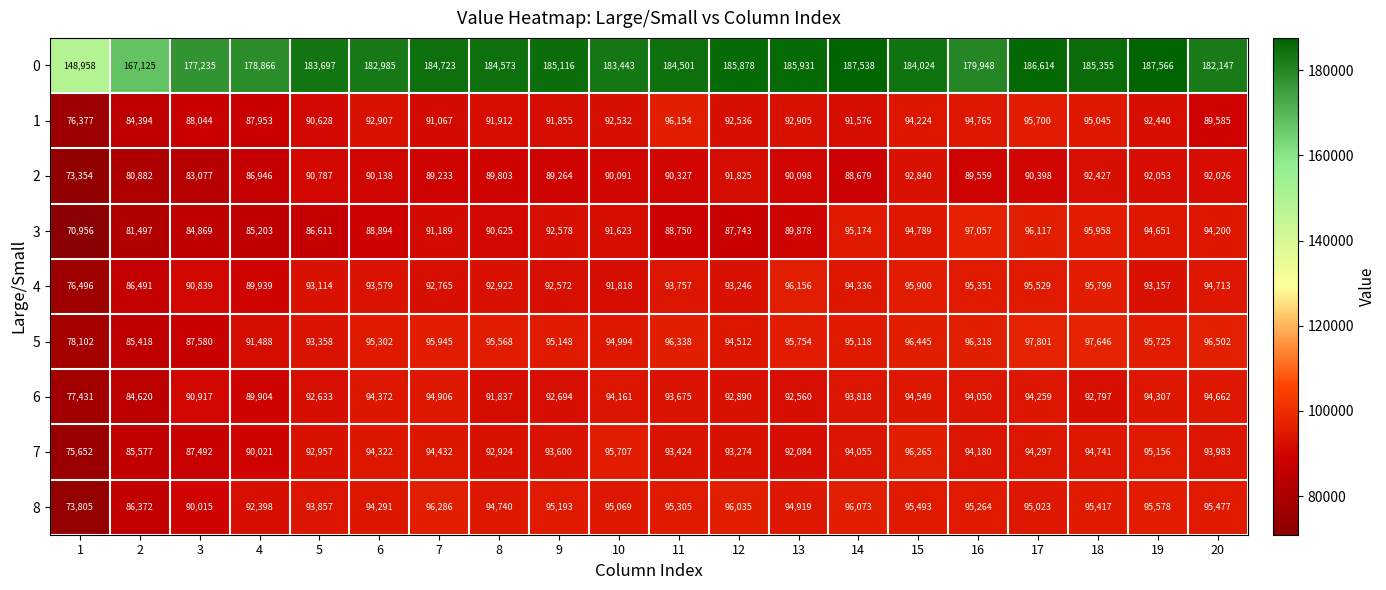

Which series has the largest range (max minus min)?

0